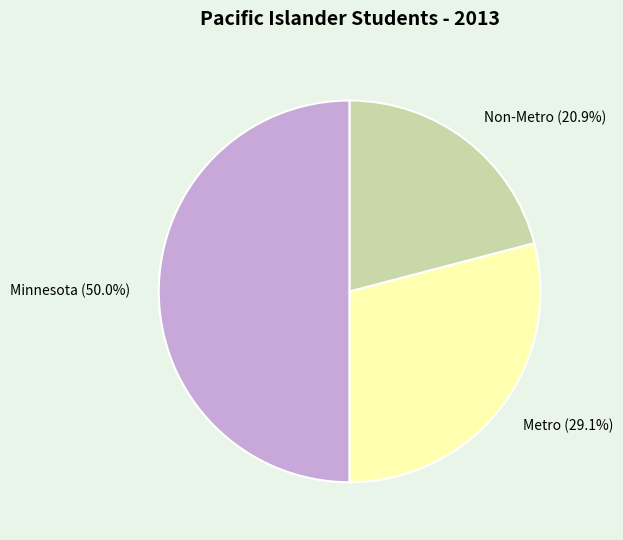

Combined, what portion of the pie is Minnesota and Non-Metro?

70.9%